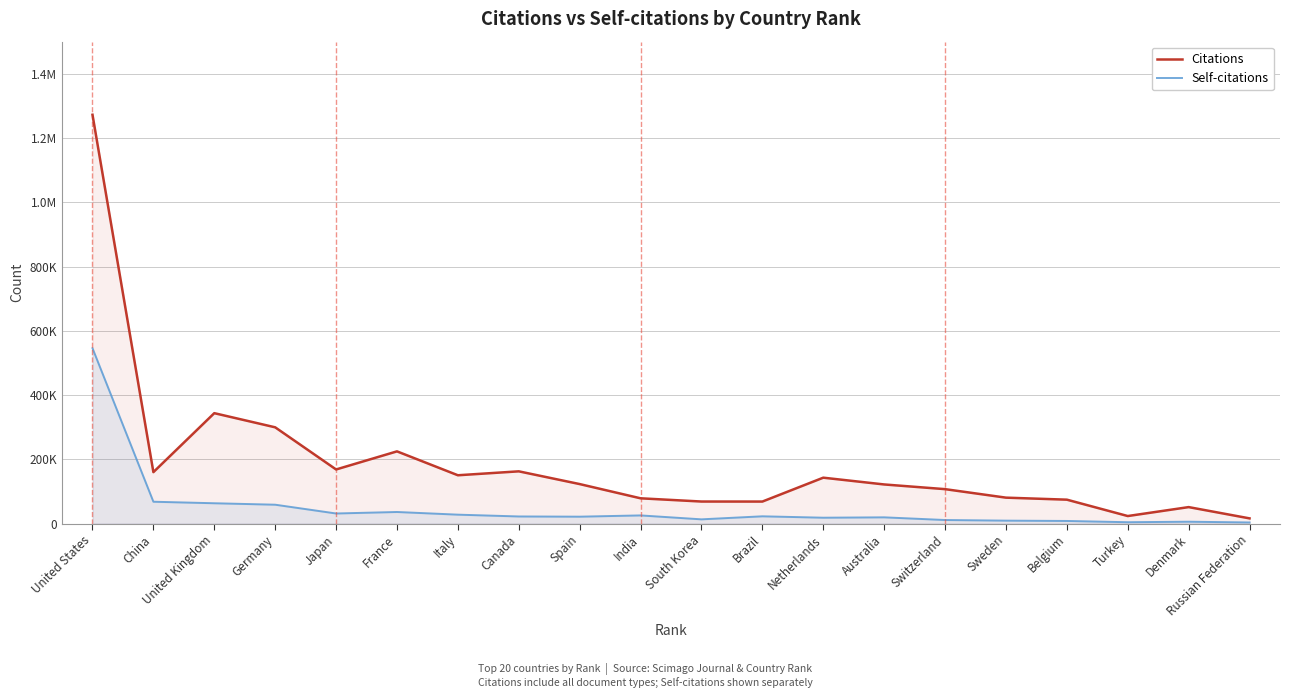

Where is the first local minimum for Citations?

China